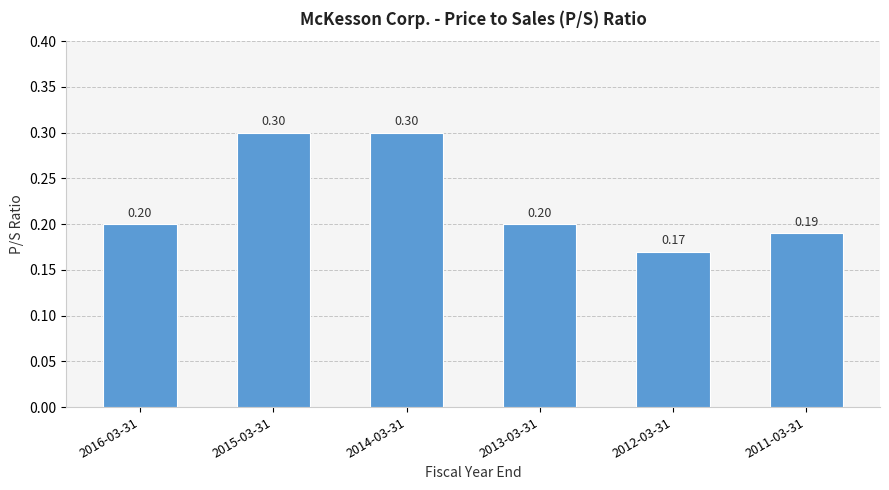

What is the sum of all values?

1.4